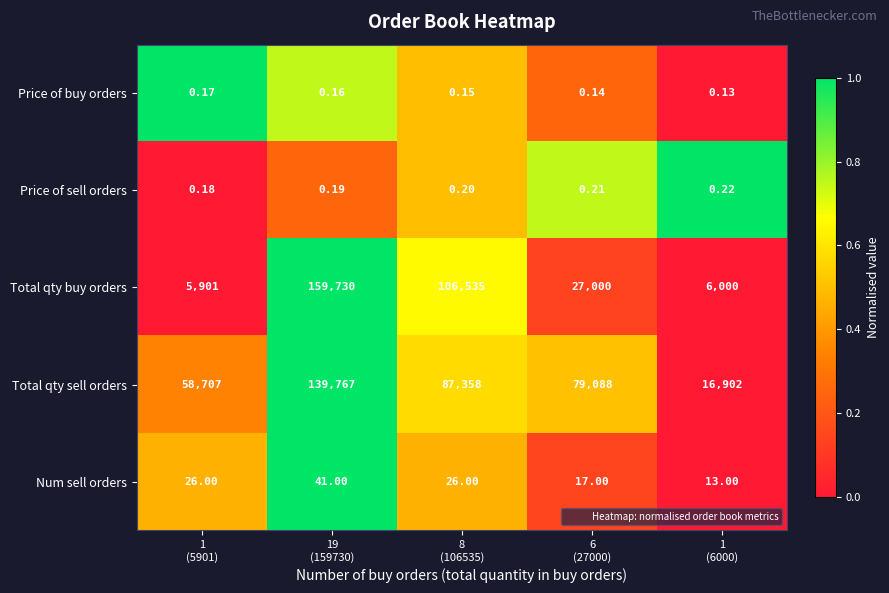

At which category is the sum across all series the highest?

19
(159730)